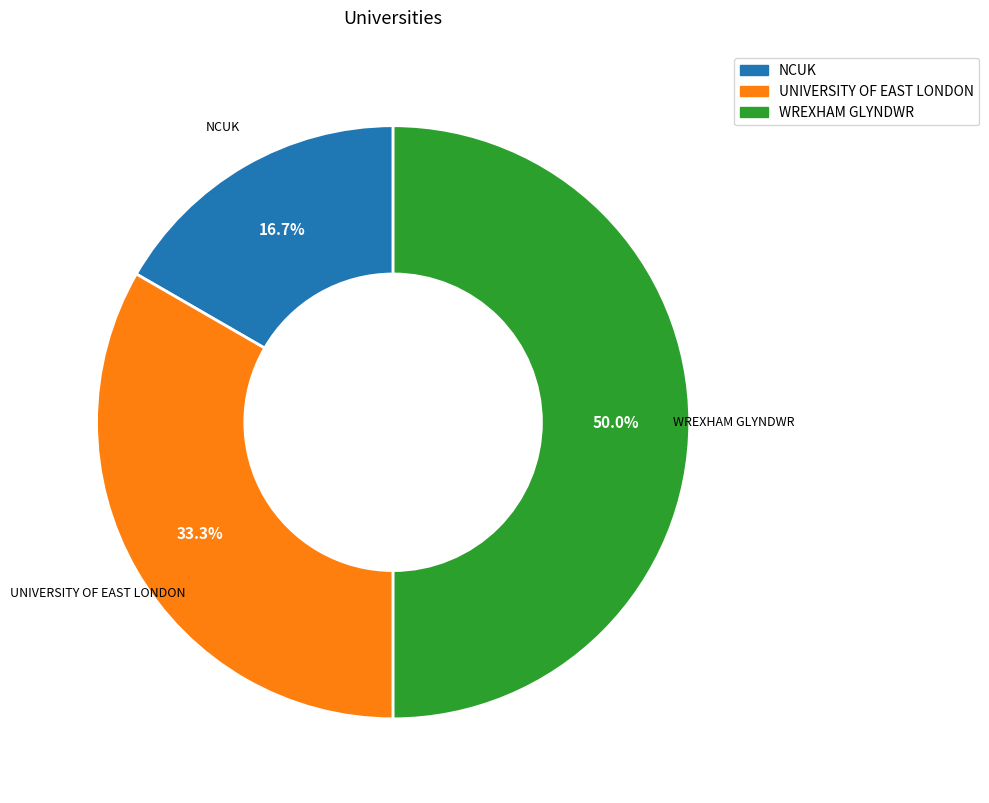

Which category has the smallest portion of the pie?

NCUK